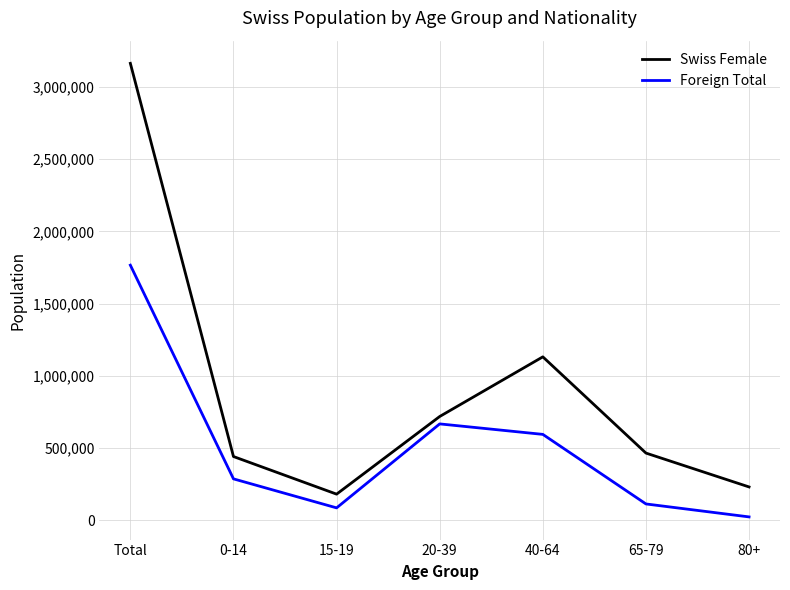

The value of Swiss Female at 80+ is 229952. True or false?

True